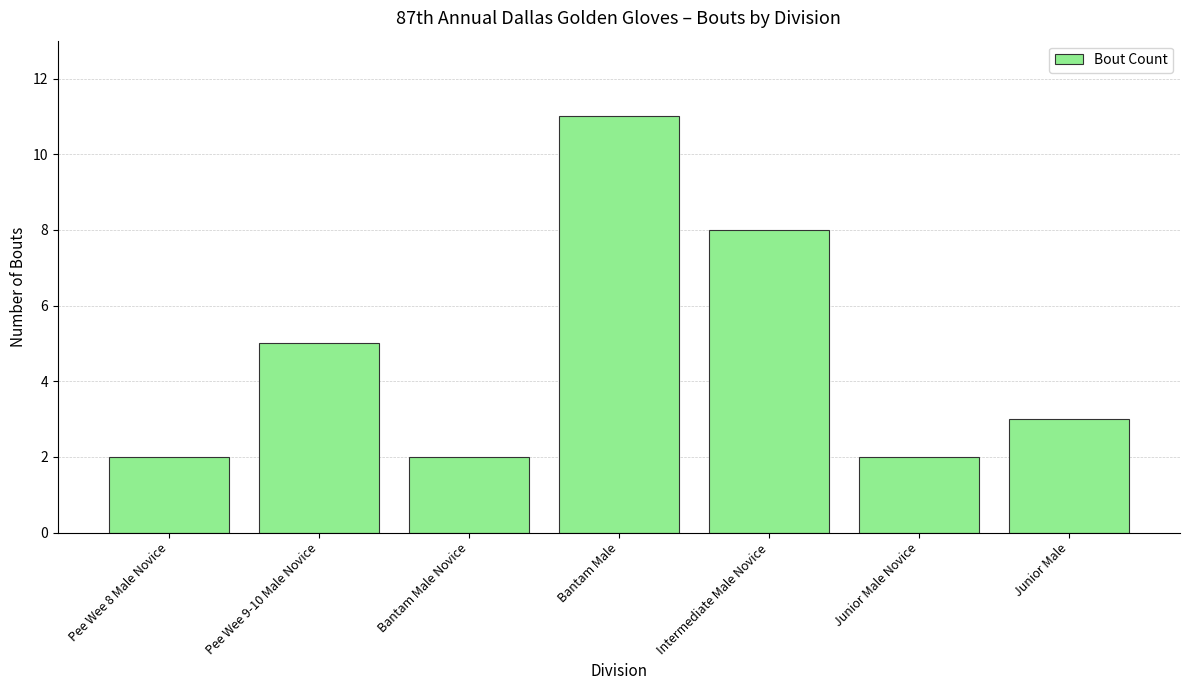

At which label is the value closest to 6?

Pee Wee 9-10 Male Novice